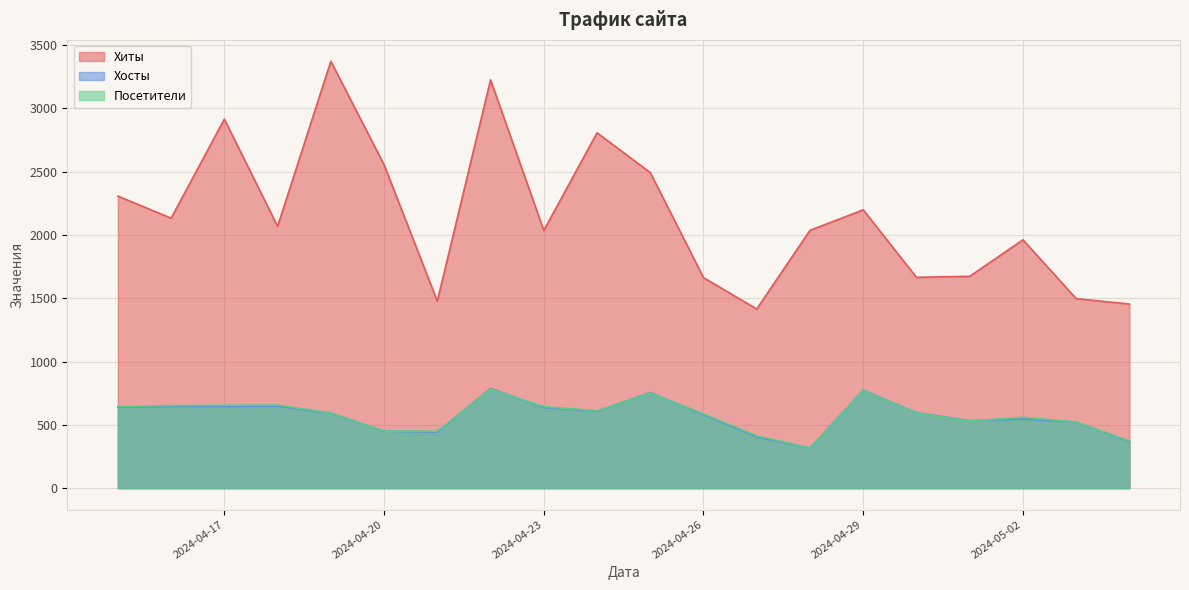

Which label corresponds to the largest value in the chart?

2024-04-19